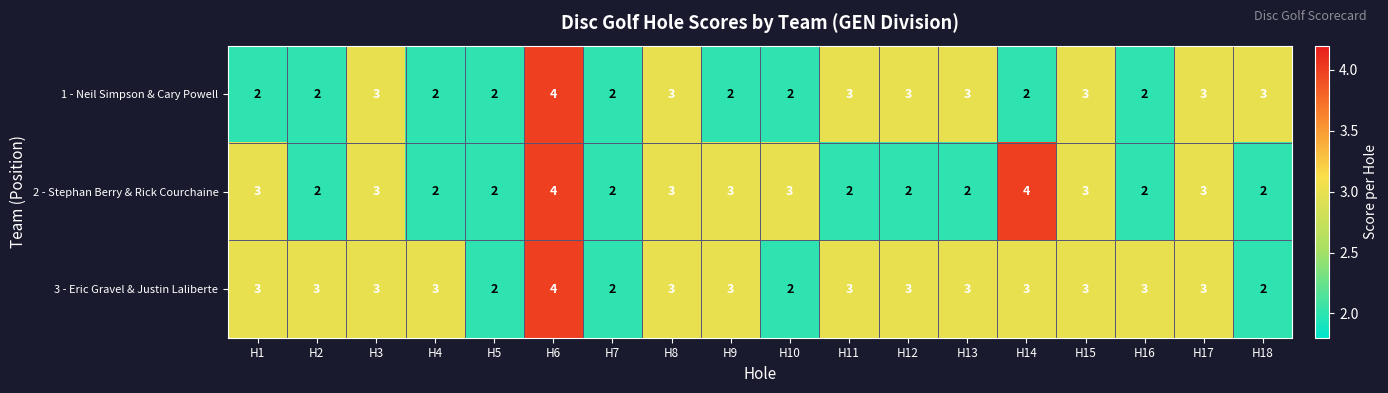

What is the total value across all series at H13?

8